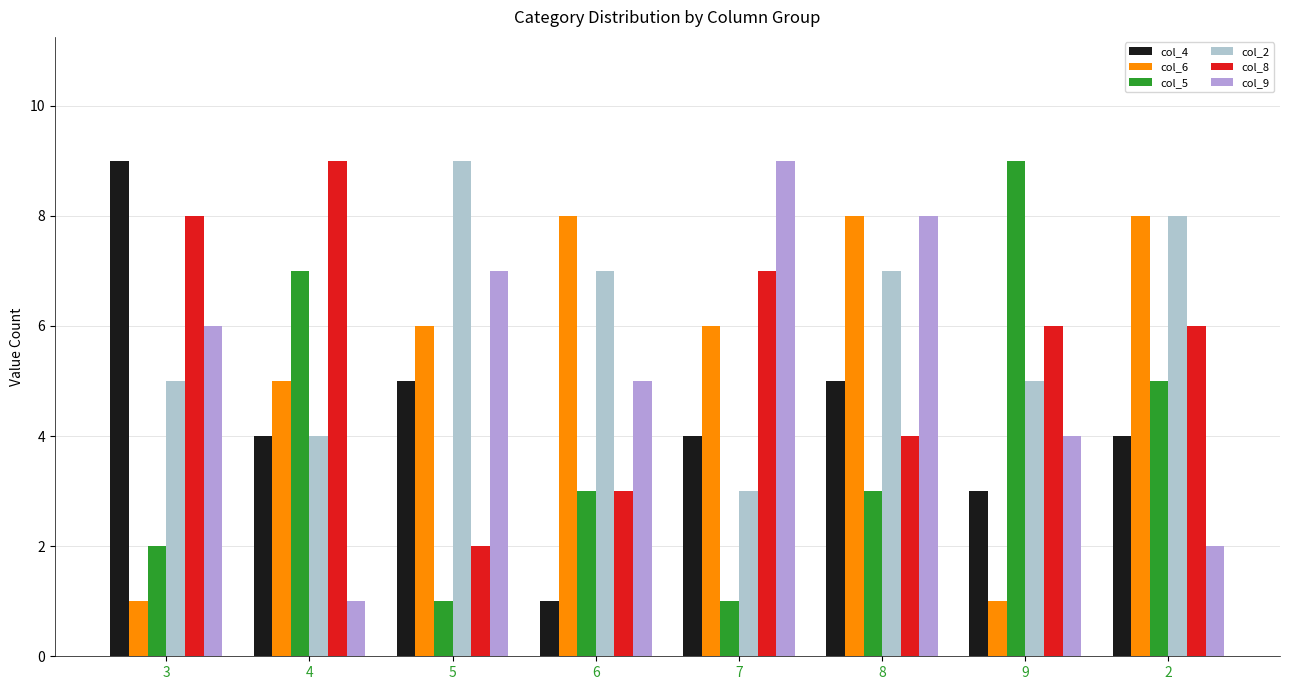

Does the chart contain stacked bars?

No